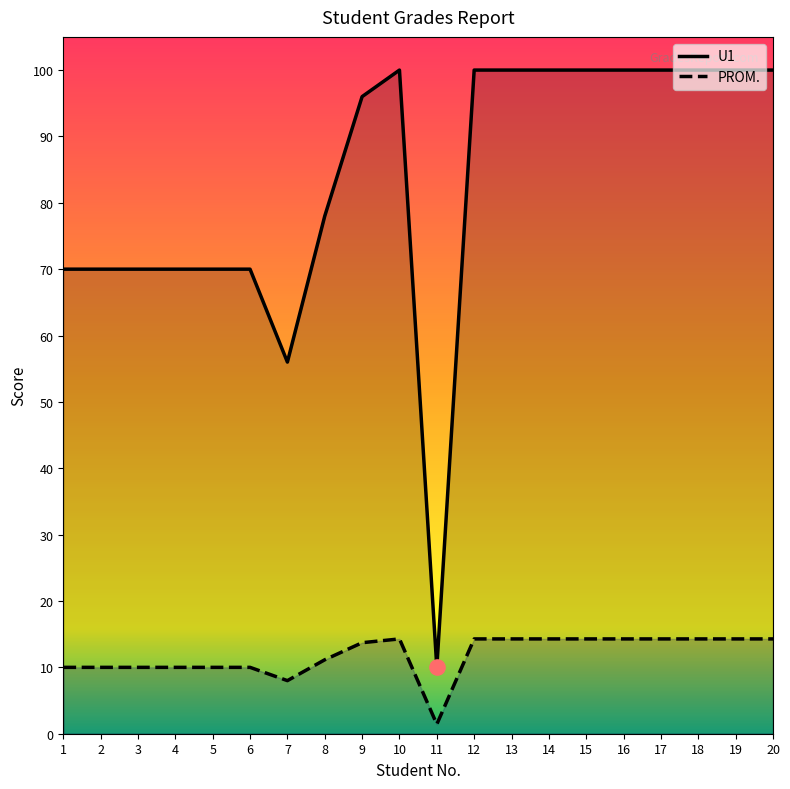

Is the value of U1 at 6 greater than the value of PROM. at 10?

Yes